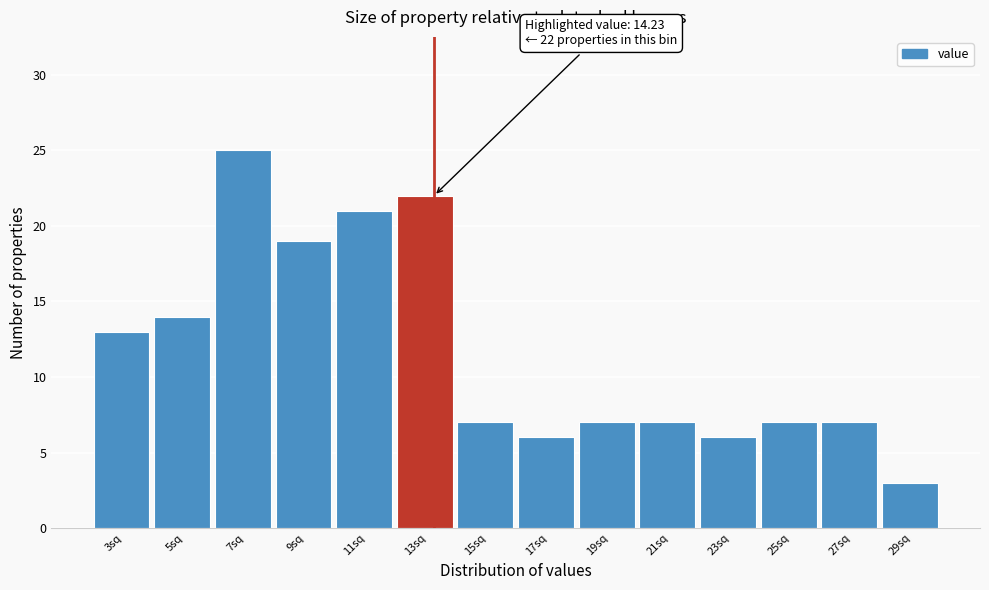

Reading left to right, list all the values displayed in this chart.

13	14	25	19	21	22	7	6	7	7	6	7	7	3